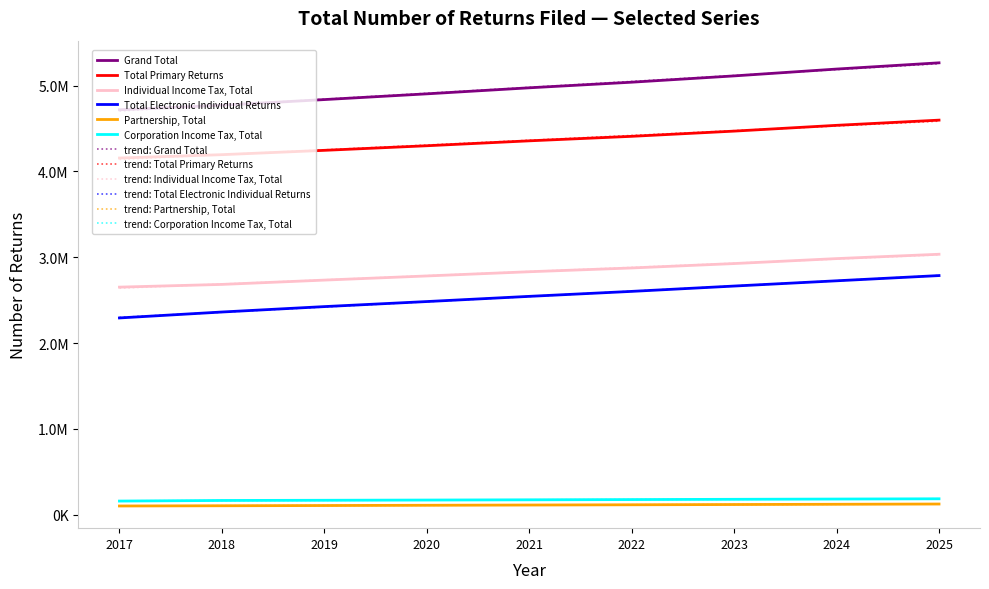

True or false: Total Electronic Individual Returns and Total Primary Returns cross at least once.

False